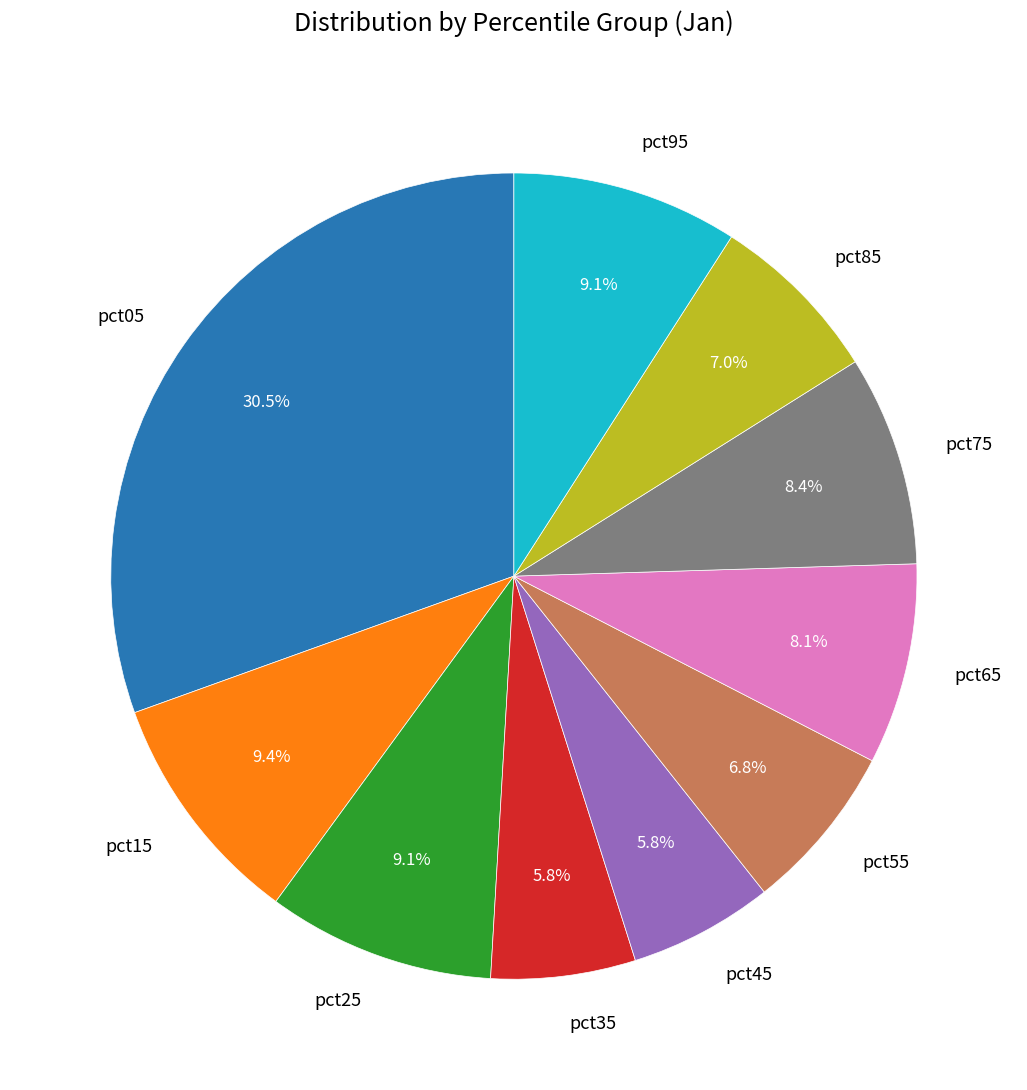

To the nearest percent, what portion does pct65 represent?

8%